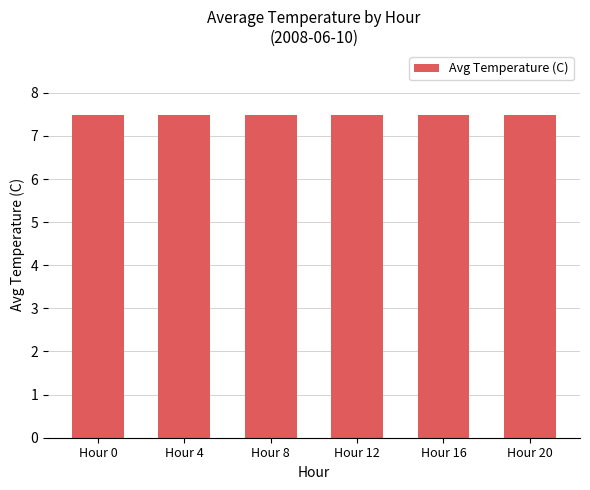

The chart shows a value of 7.5 at 14. True or false?

True